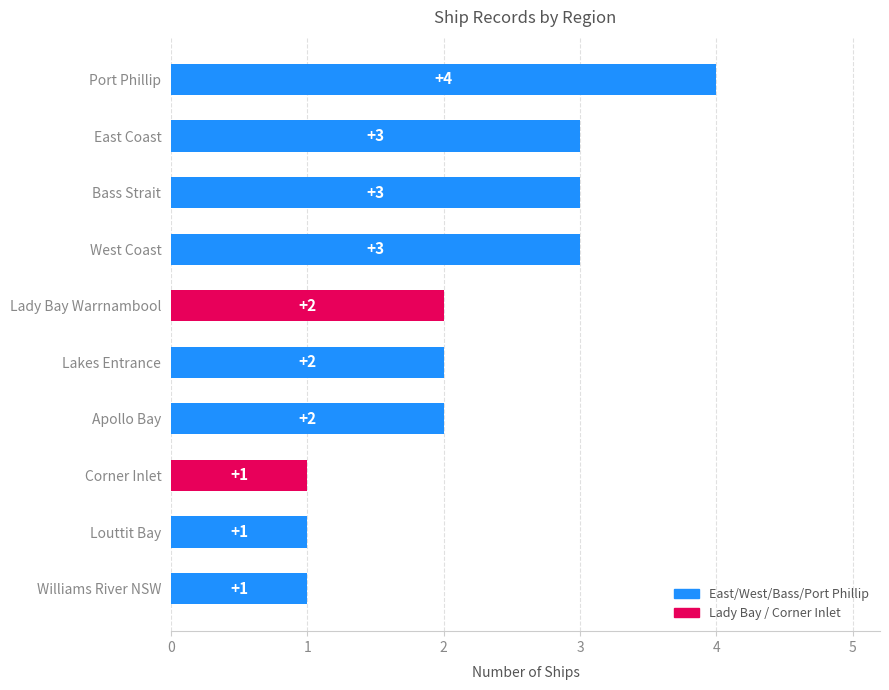

Reading bottom to top, extract all data points from this chart.

Williams River NSW=1	Louttit Bay=1	Corner Inlet=1	Apollo Bay=2	Lakes Entrance=2	Lady Bay Warrnambool=2	West Coast=3	Bass Strait=3	East Coast=3	Port Phillip=4